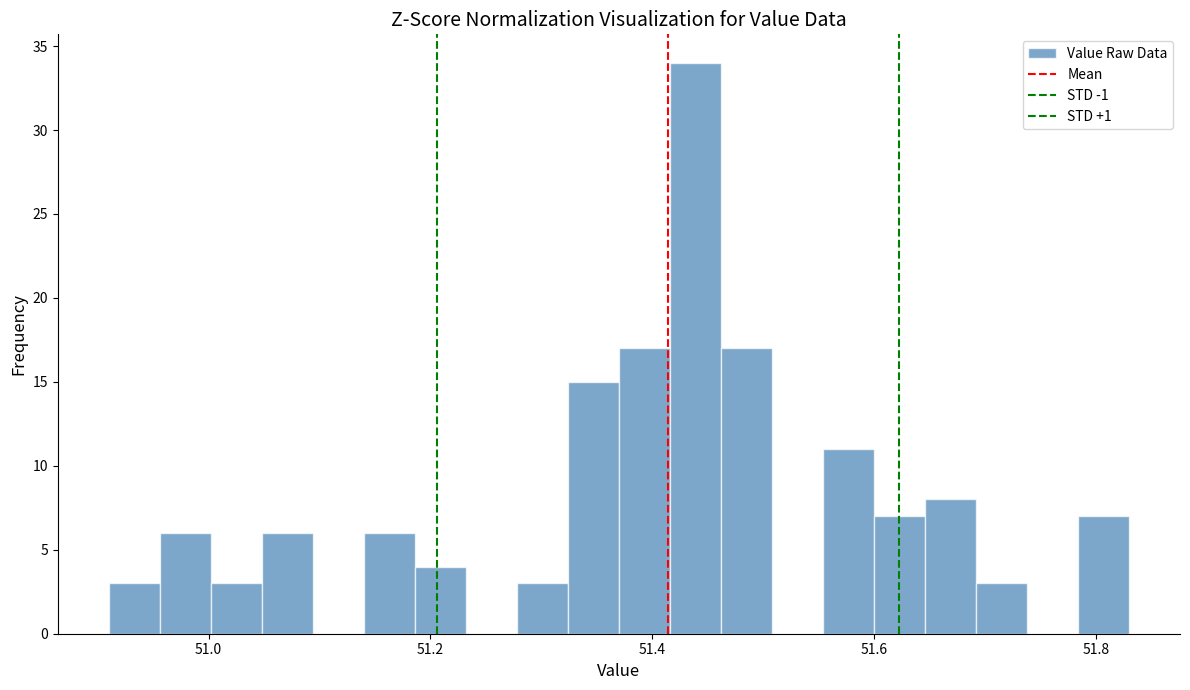

Read against the x-axis, roughly where is the centre of the tallest bar?

51.44